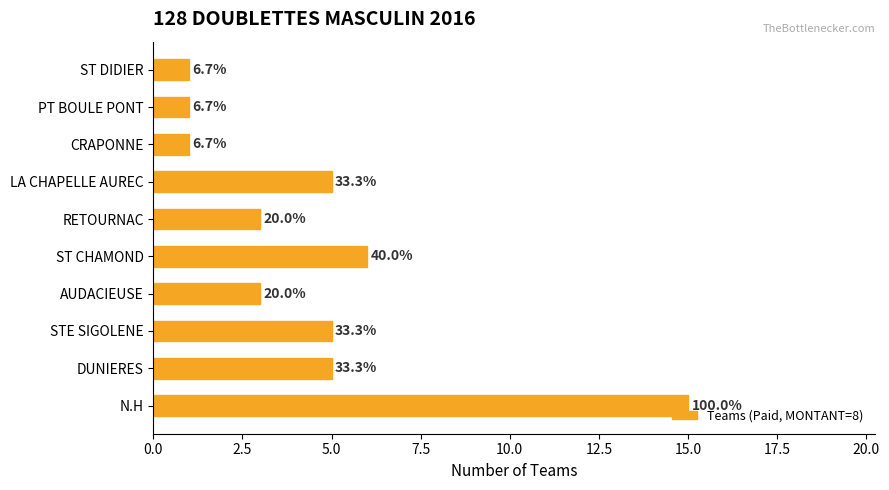

How many bars are there in total?

10